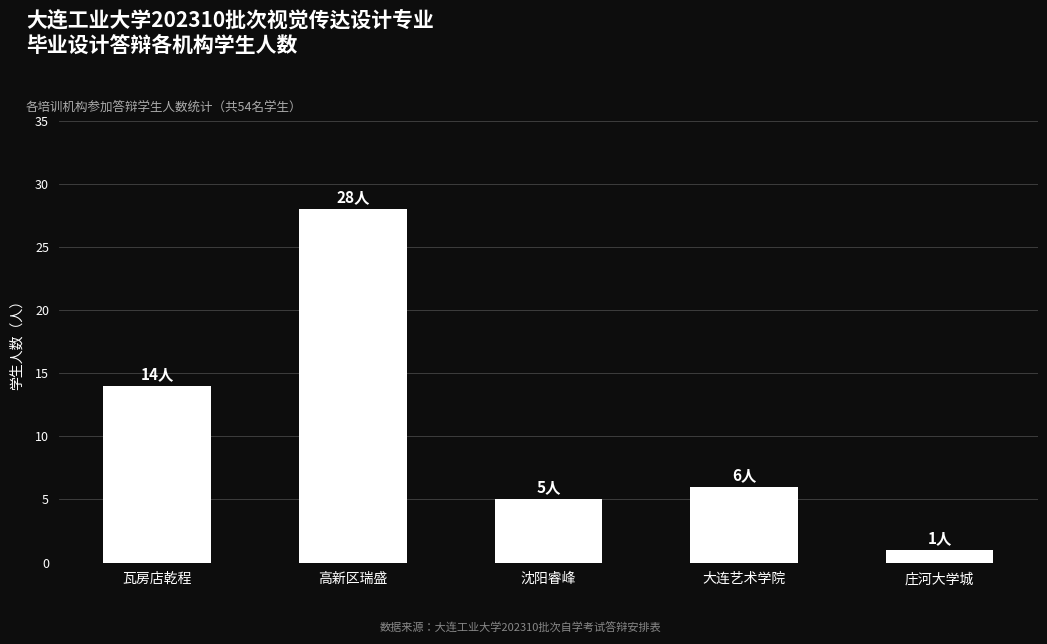

How many data points does each series have?

5